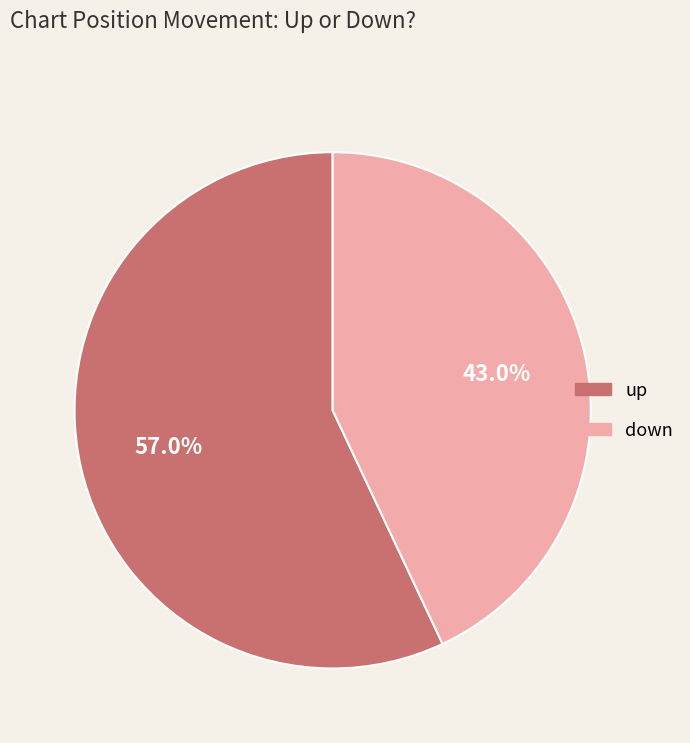

True or false: up accounts for 49% of the total.

False